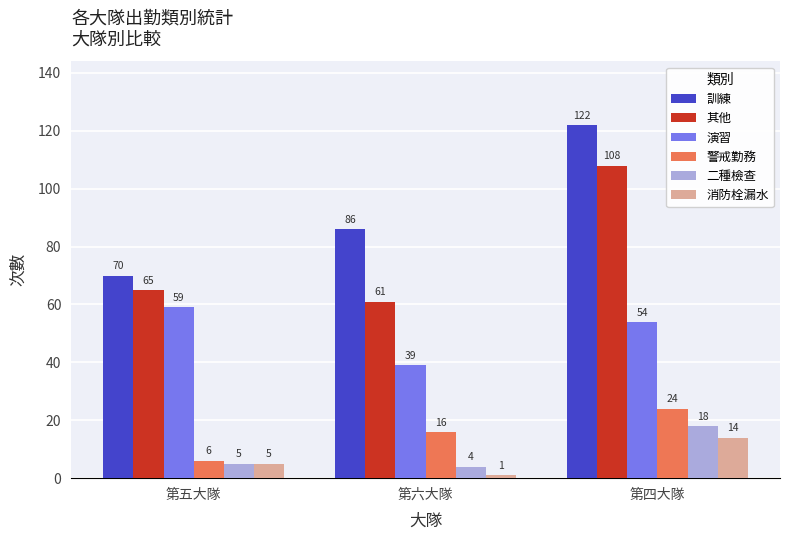

Which series has the widest spread of values?

訓練